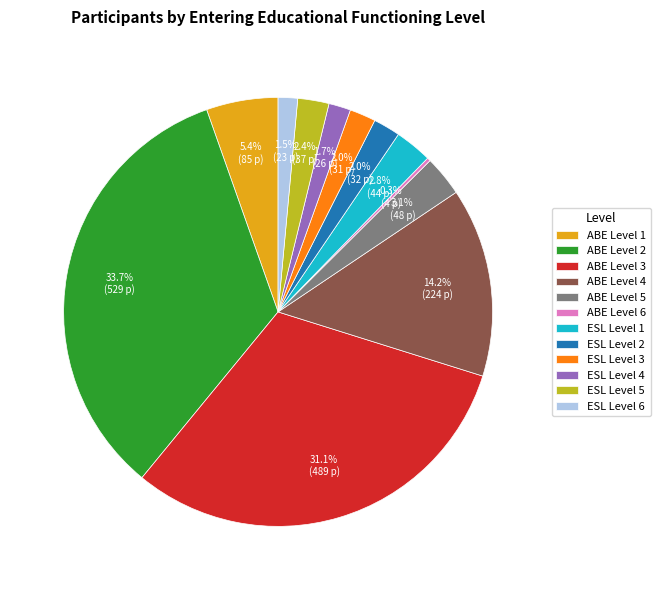

What is the largest slice in the pie chart?

ABE Level 2